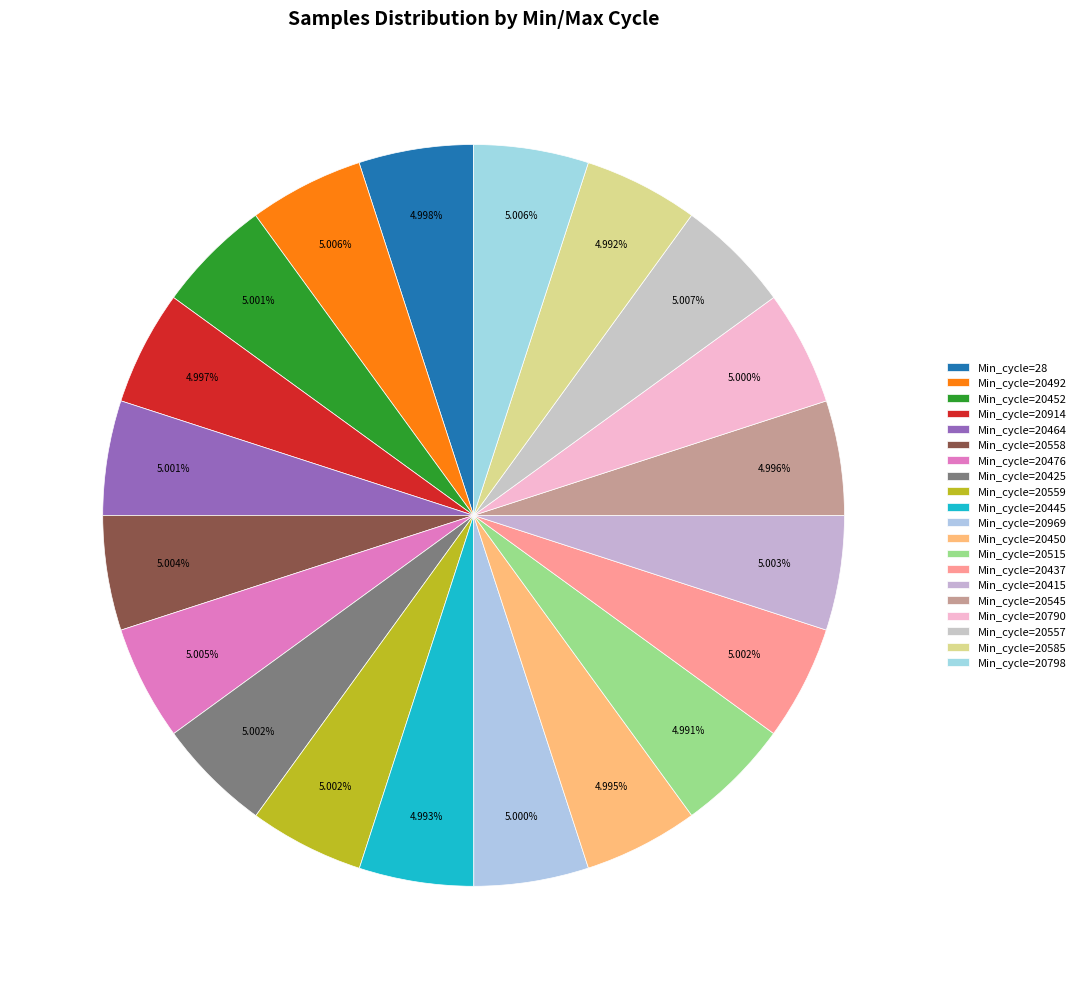

Which category has the biggest portion of the pie?

20557